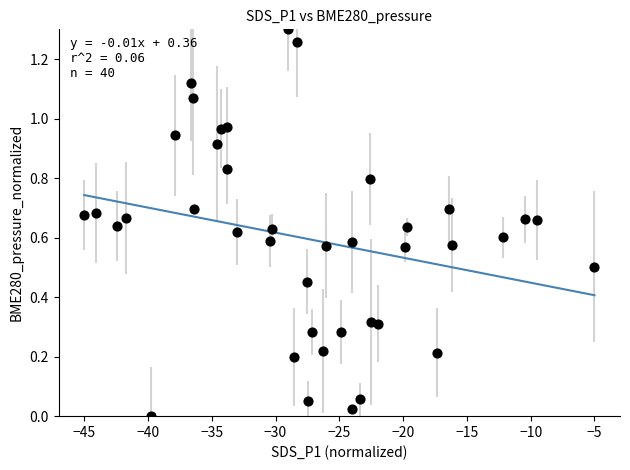

What is the range of X values (max minus min)?

40.0